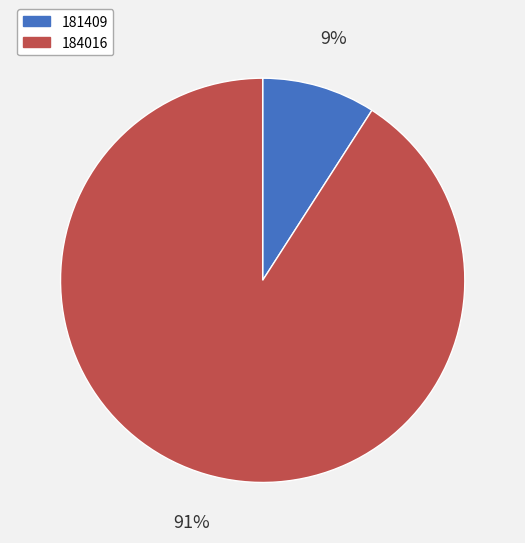

Is there any slice that represents more than half of the pie?

Yes